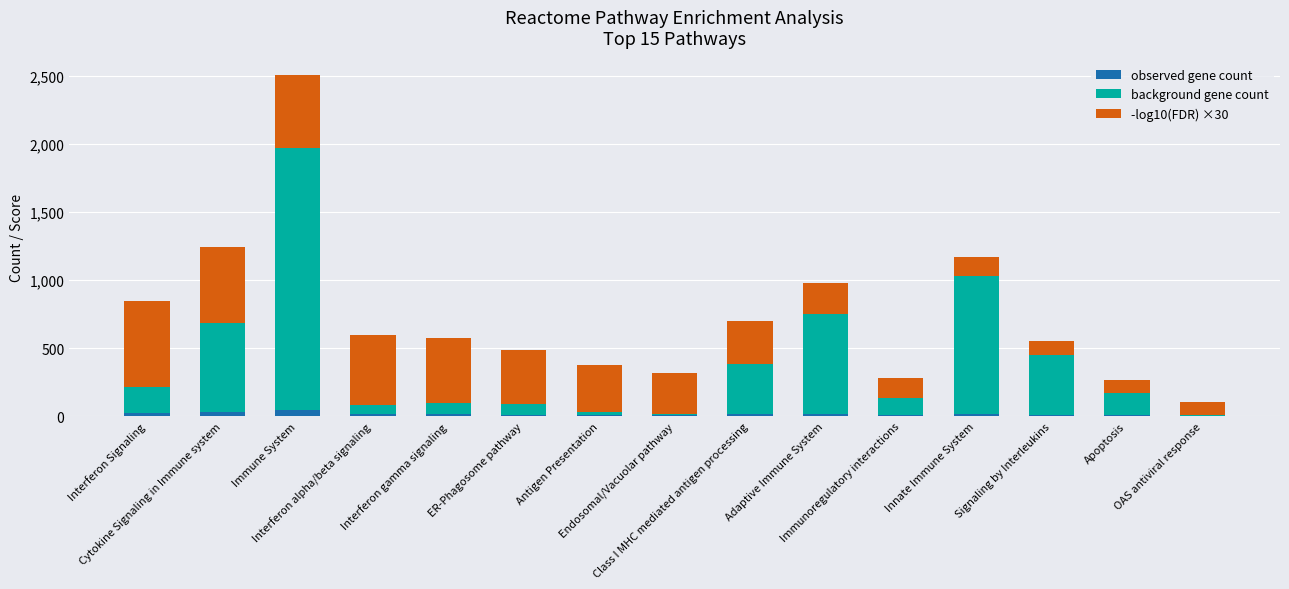

What is the sum of all observed gene count values?

245.0